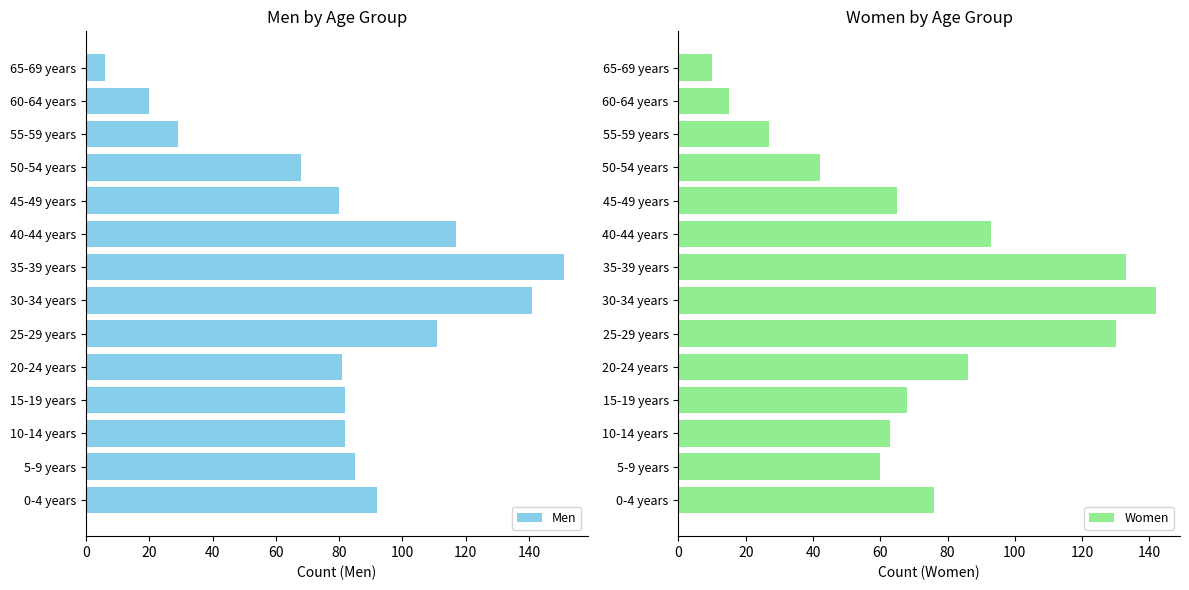

At how many categories does at least one series exceed 25?

12